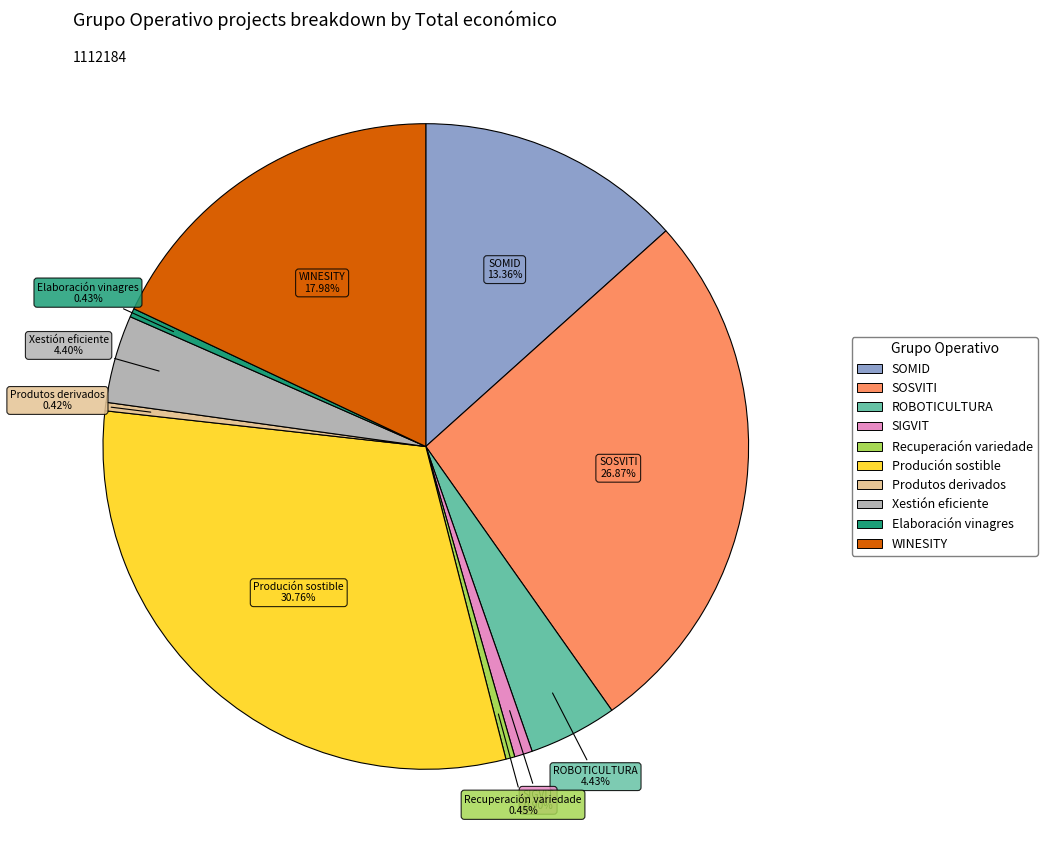

True or false: SIGVIT accounts for 15% of the total.

False